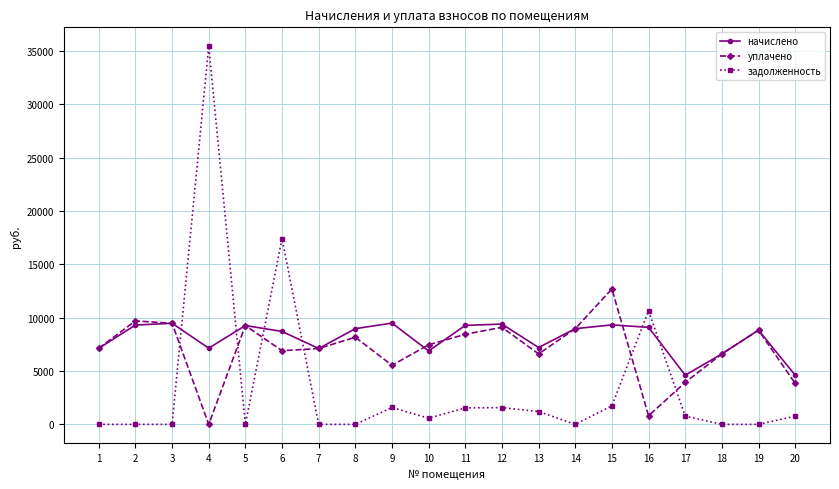

The начислено series shows 9400.3 at 12. True or false?

True